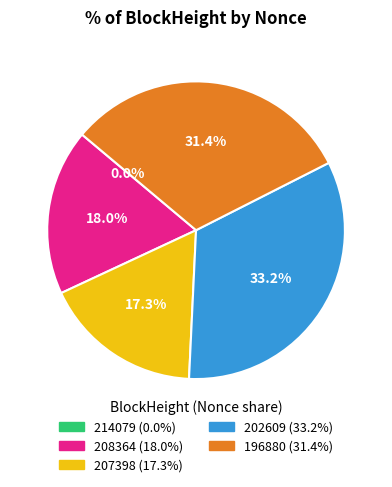

What percentage is NOT represented by 208364?

82.0%